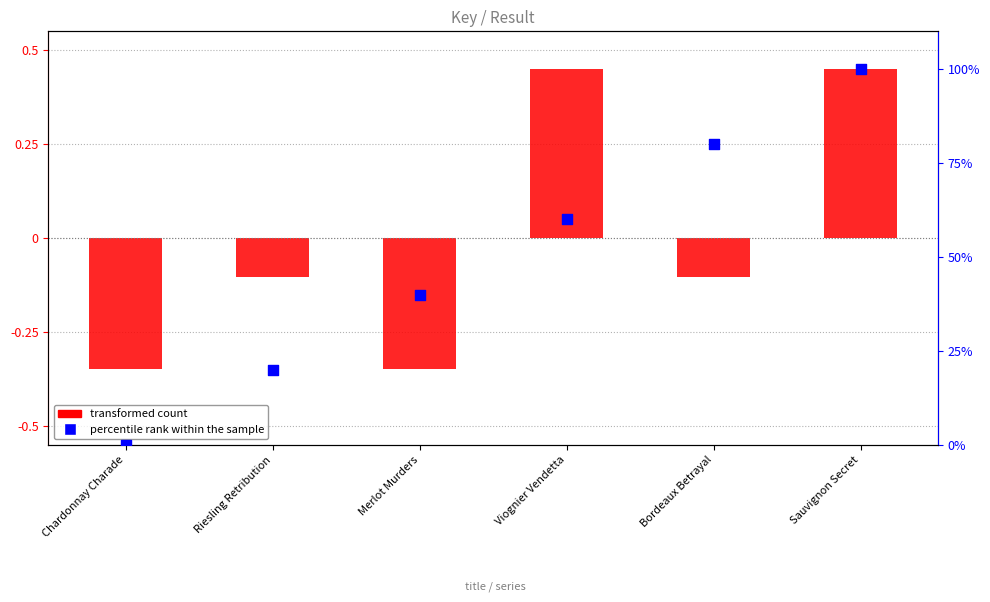

Which series has the widest spread of Y values?

percentile rank within the sample